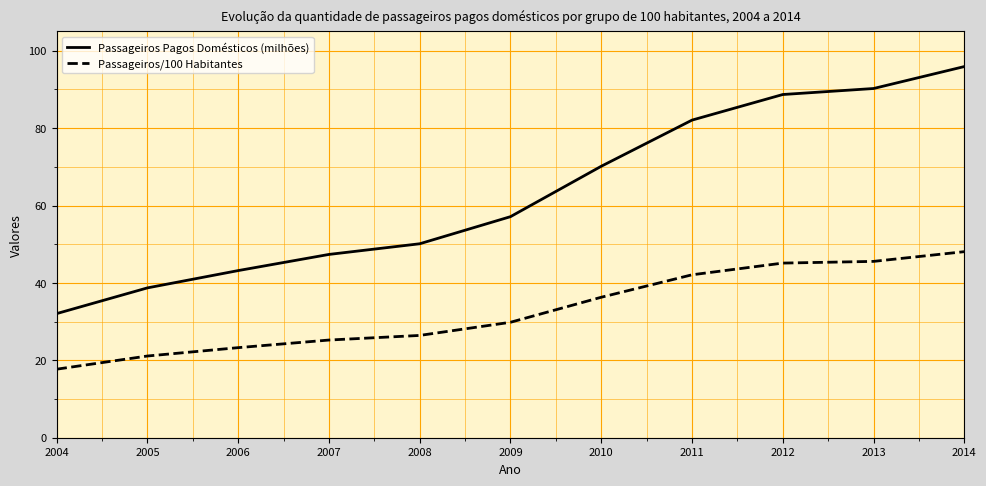

At which label does Passageiros Pagos Domésticos (milhões) reach its minimum?

2004